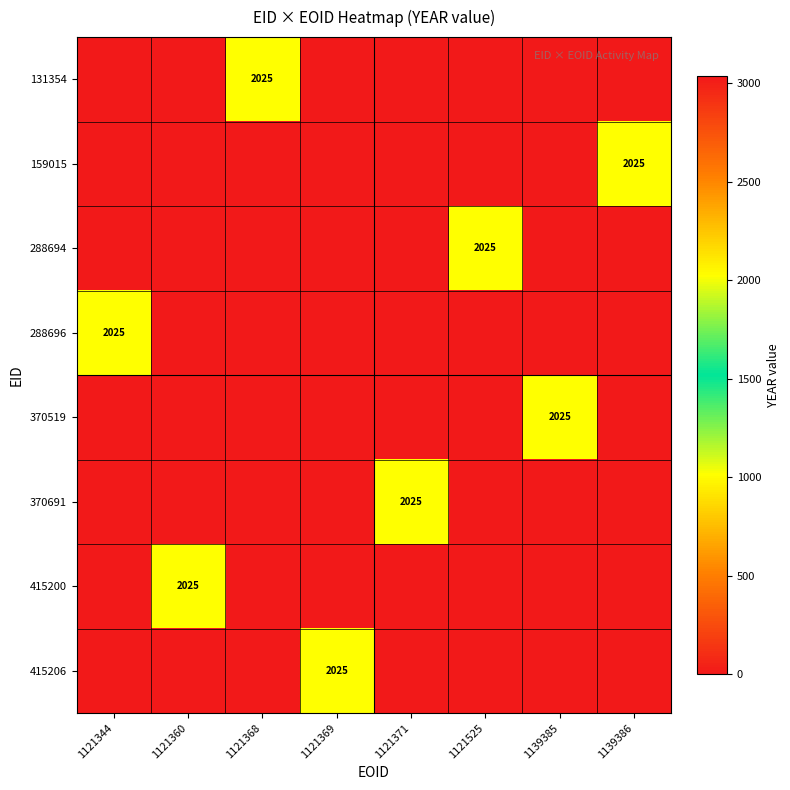

At which category is the sum across all series the highest?

1121344